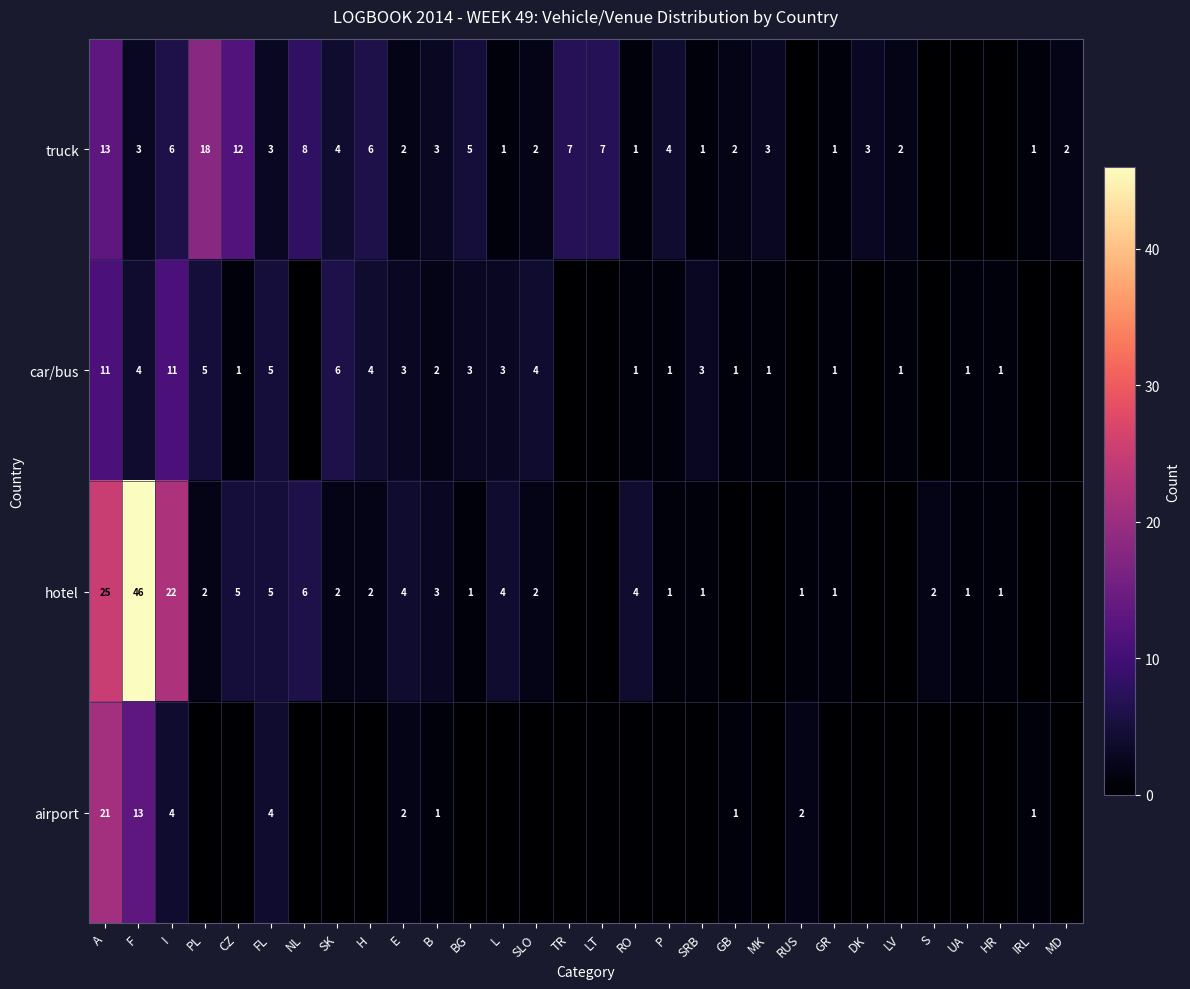

The car/bus series shows 1 at HR. True or false?

True